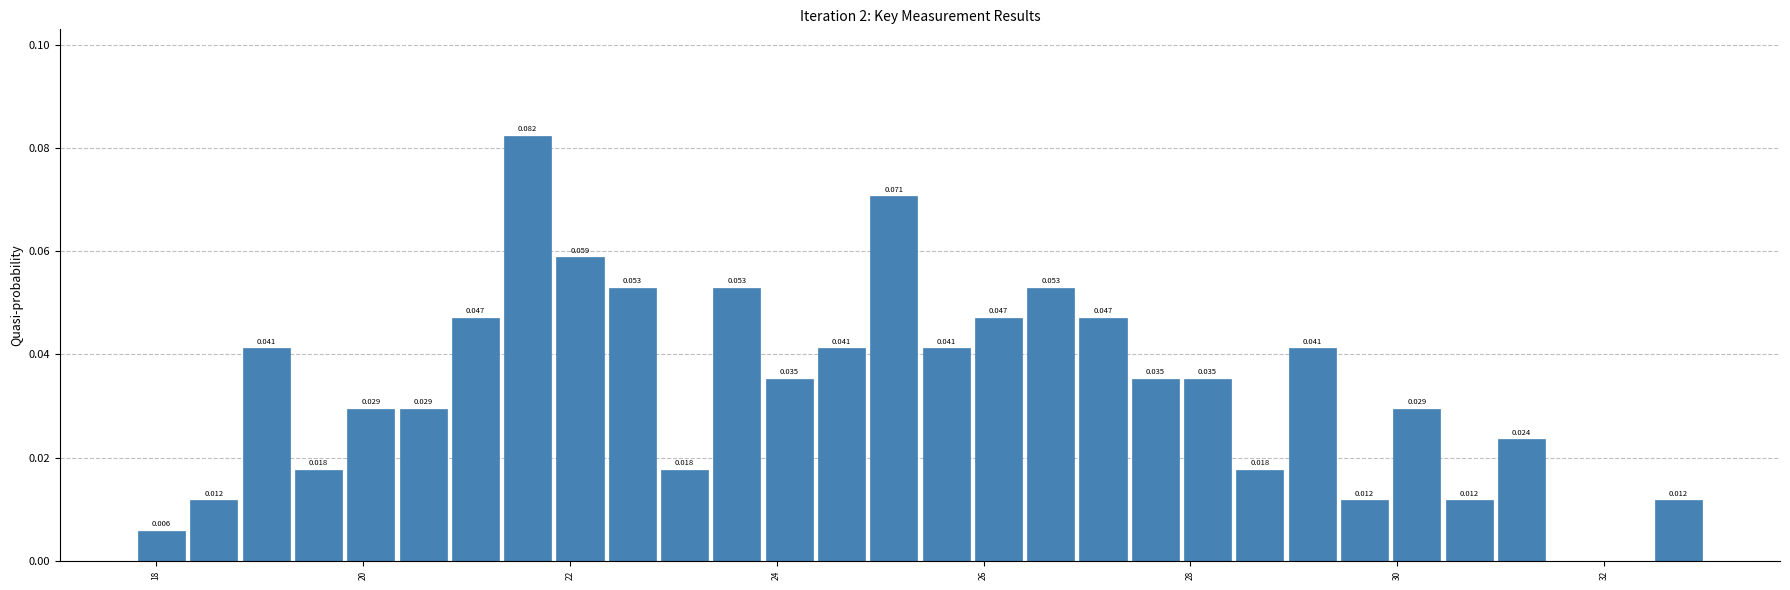

Around what value on the x-axis is the tallest bar? Give the approximate position of its centre, as read against the axis.

21.6